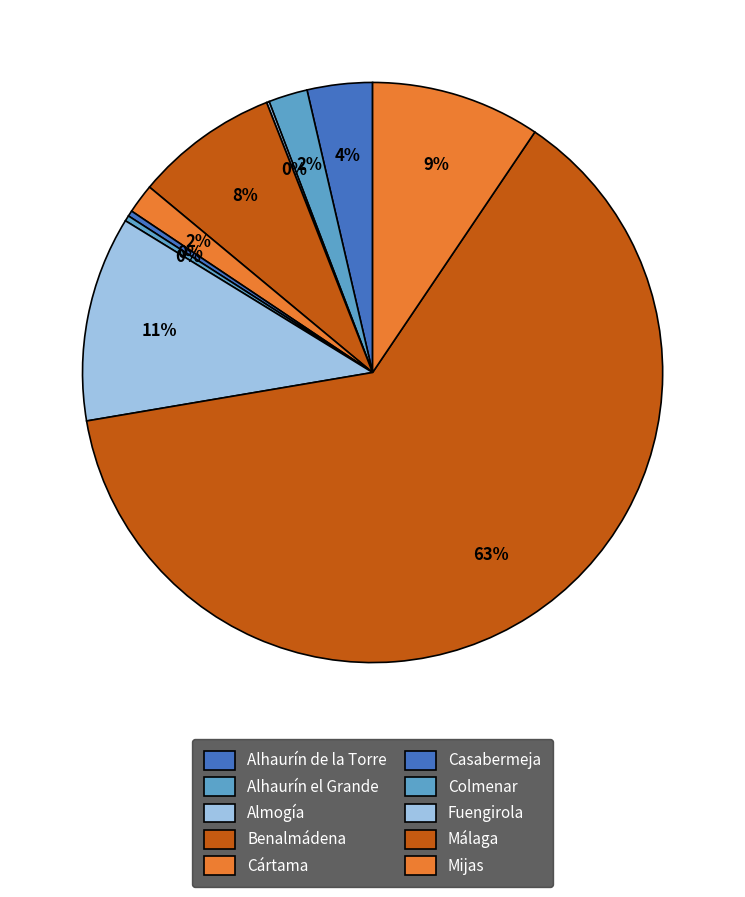

How many segments does this pie chart have?

10